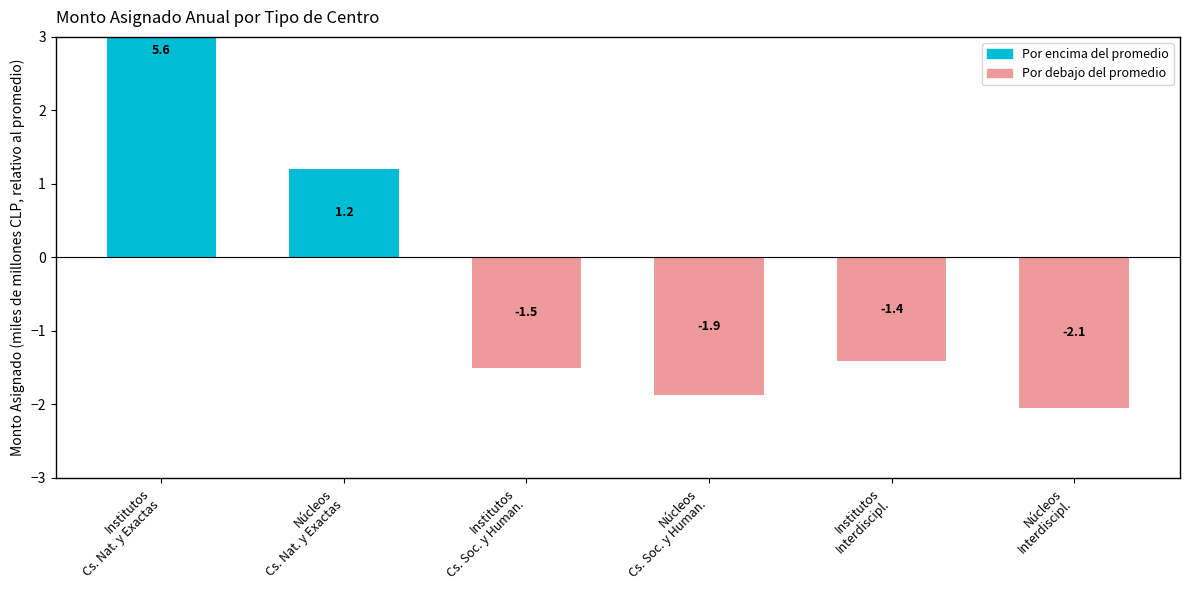

Where is the data nearest to the value 1?

Núcleos
Cs. Nat. y Exactas